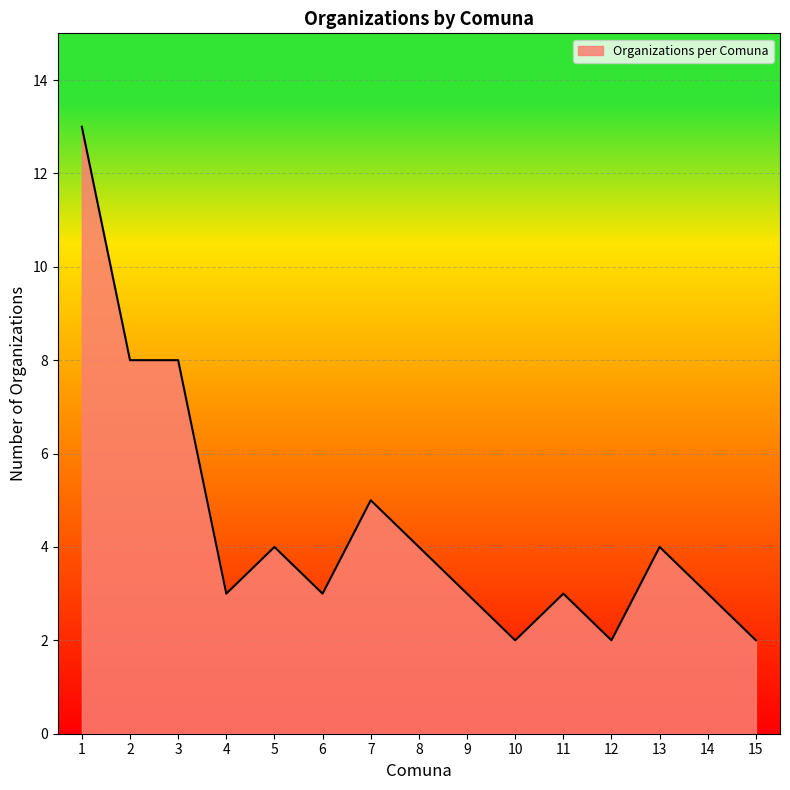

Does the chart display data point markers on the line(s)?

No